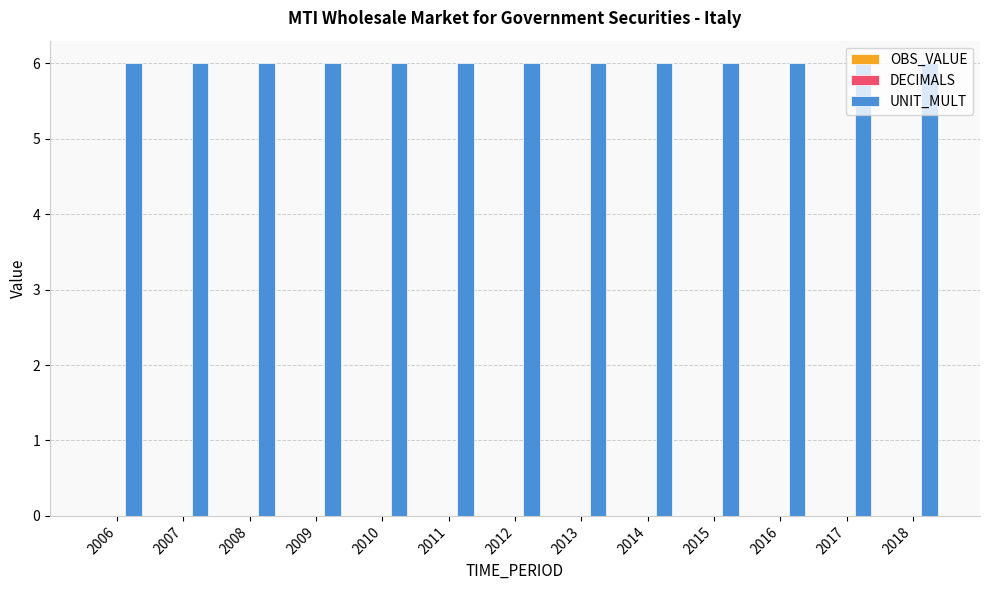

At which category does the chart reach its peak across all series?

2006